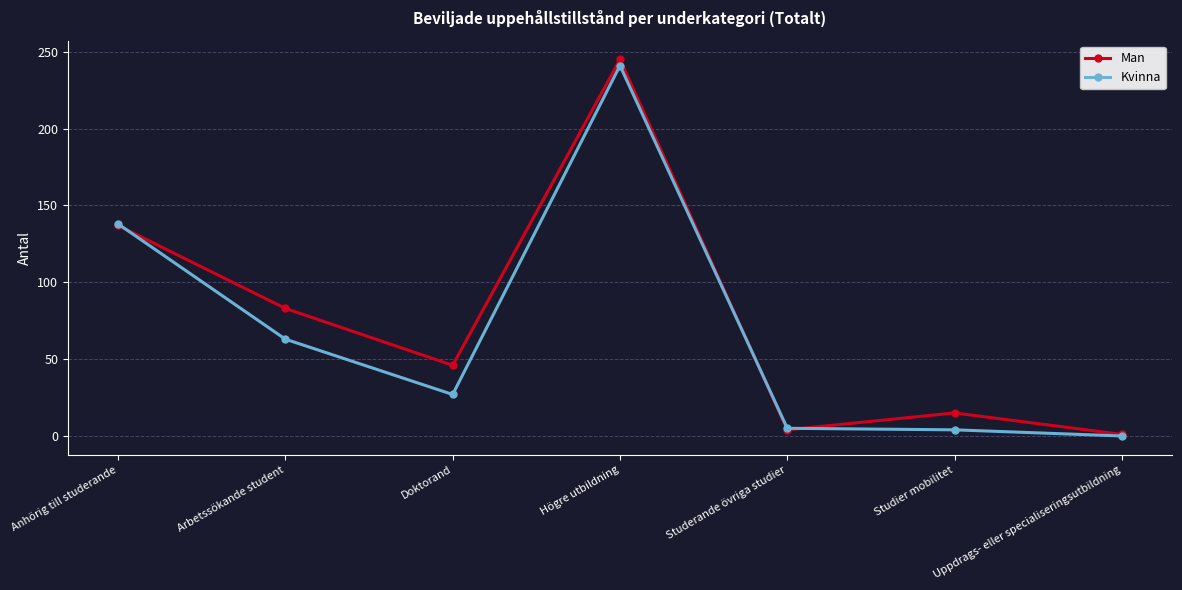

At how many categories does at least one series exceed 149?

1